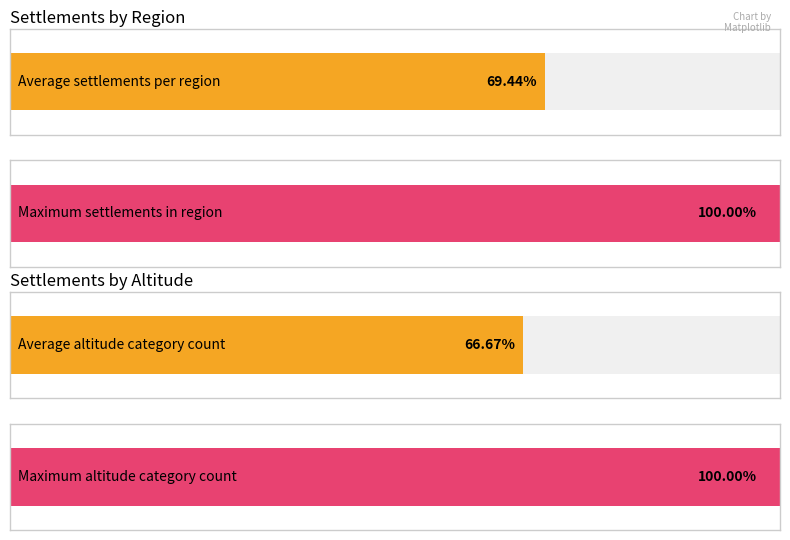

The value of Код на областта (count) at VTR is 5. True or false?

False